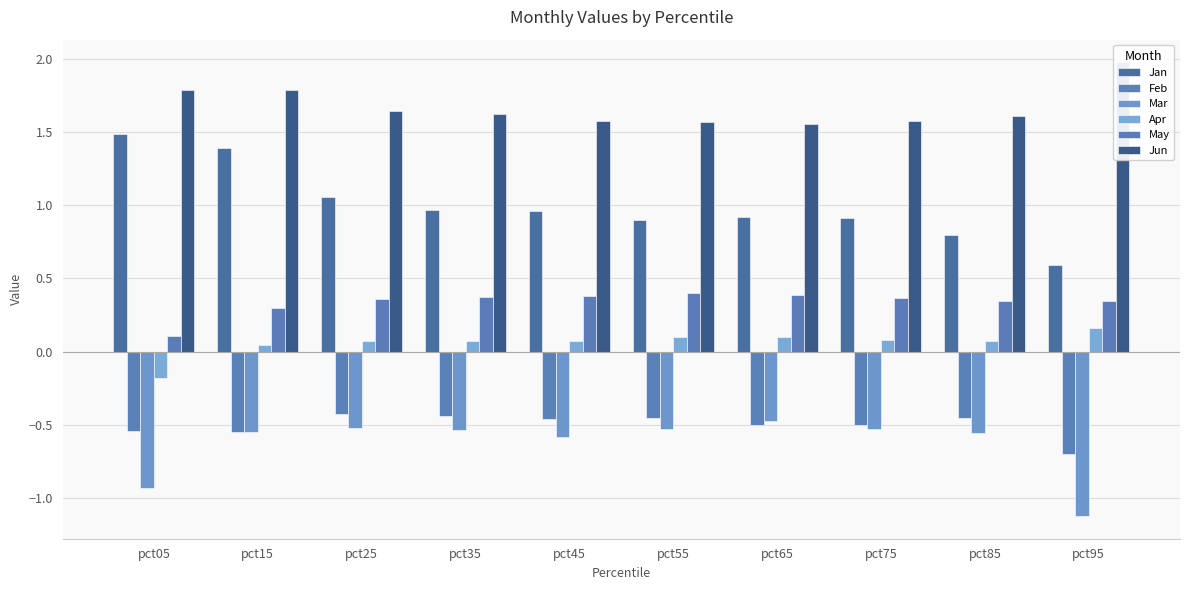

Which category has the highest value in the Jun series?

pct95